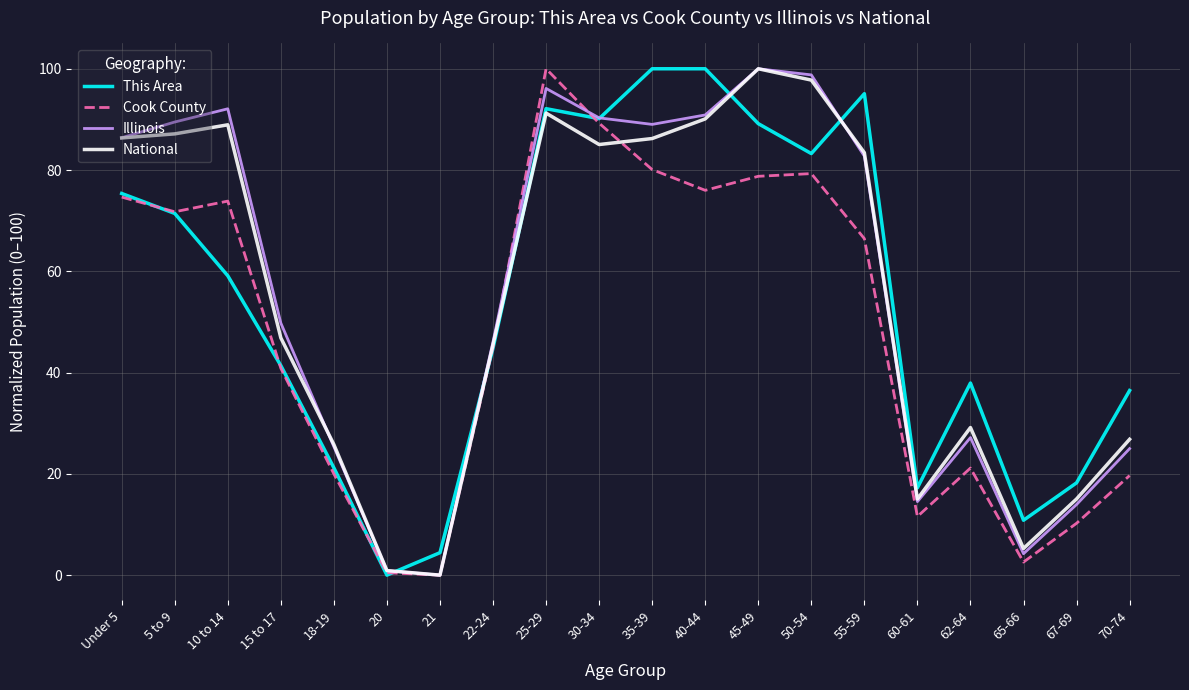

What is the spread (max minus min) of values at 40-44?

24.0